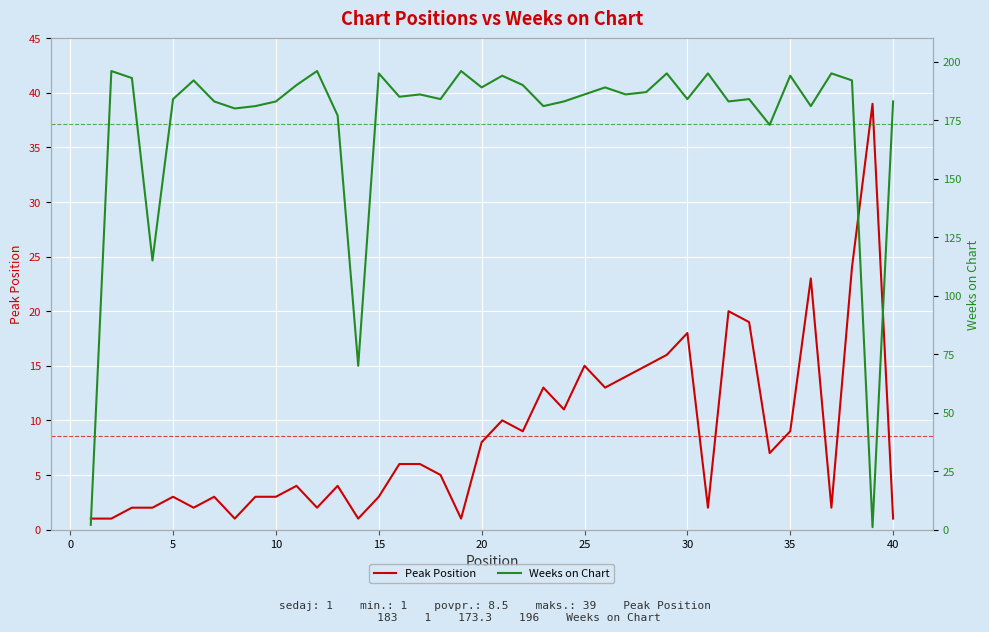

Which series ends up on top after the final intersection of Weeks on Chart and Peak Position?

Weeks on Chart